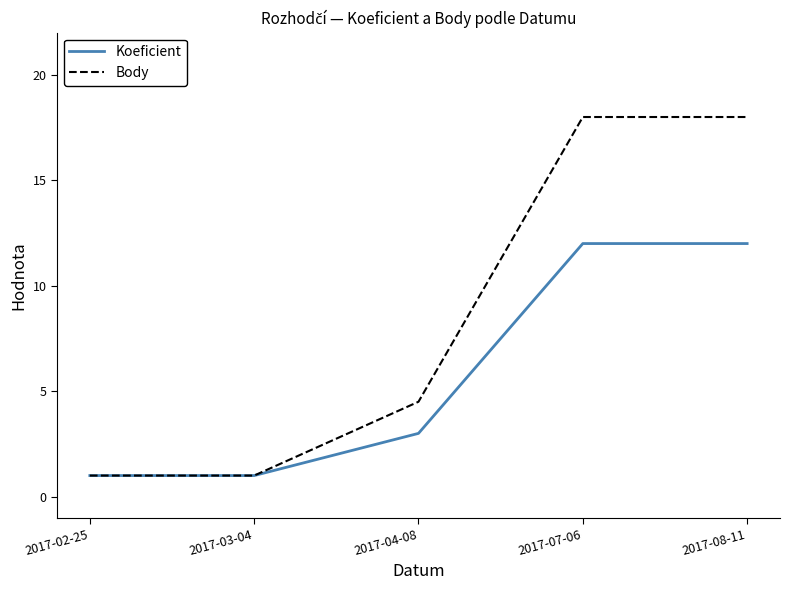

What is the maximum value shown in the chart?

18.0